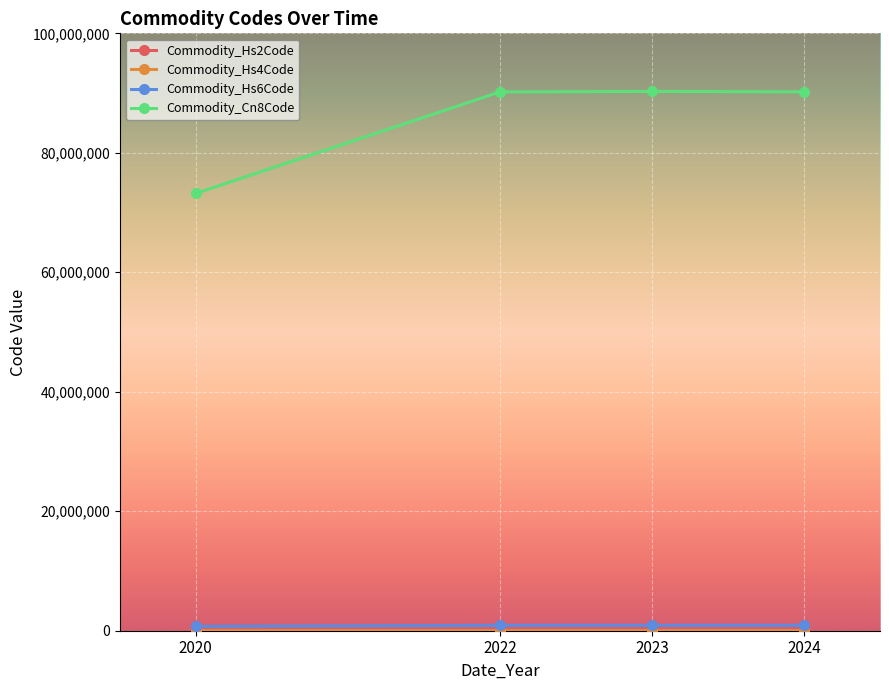

Which series has the largest range (max minus min)?

Commodity_Cn8Code